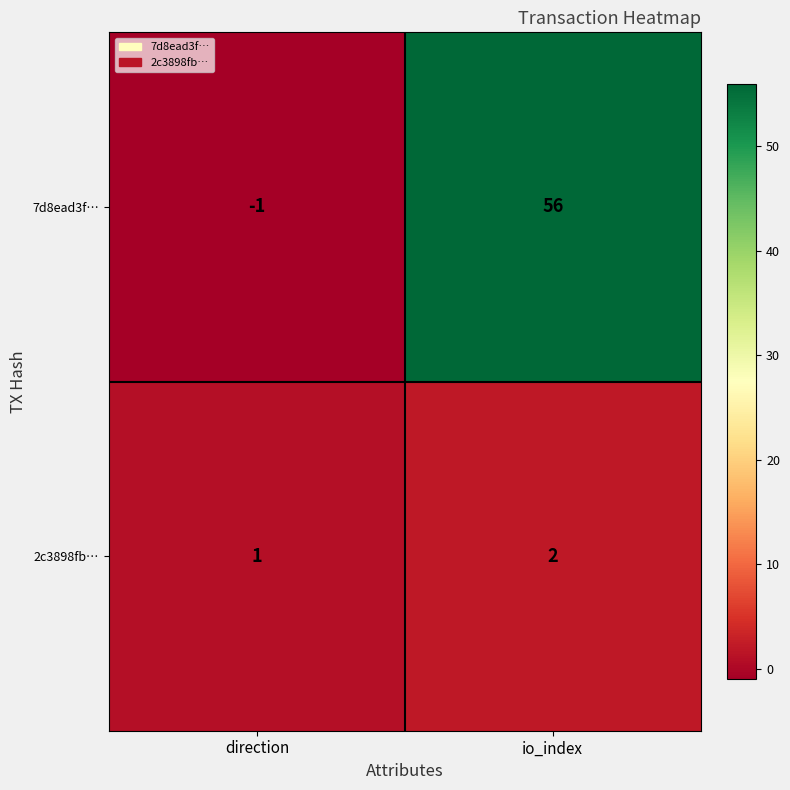

What is the sum of the 2c3898fb… values at io_index and direction?

3